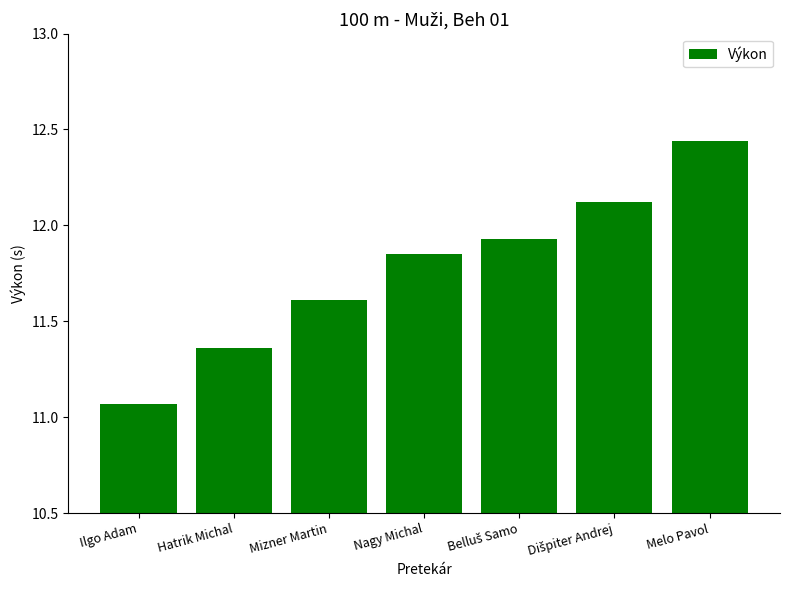

At which category does the chart reach its minimum across all series?

Ilgo Adam